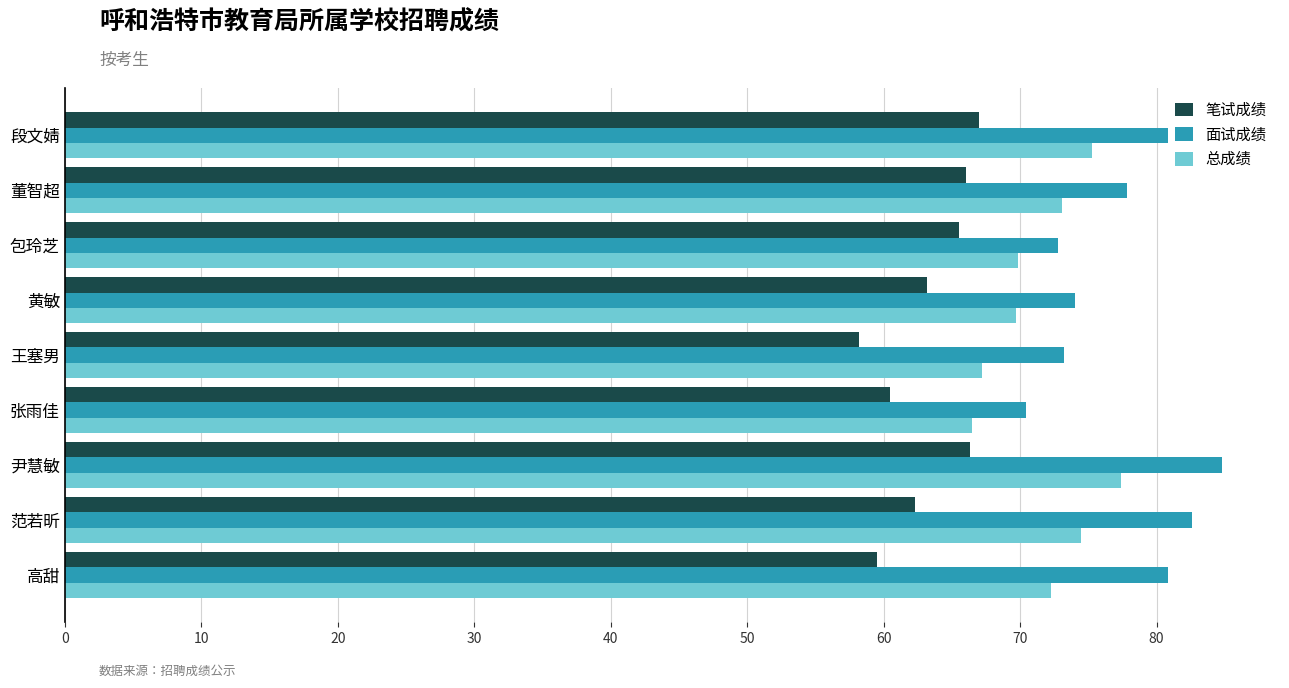

What is the difference between the maximum and minimum values in the 面试成绩 series?

14.4